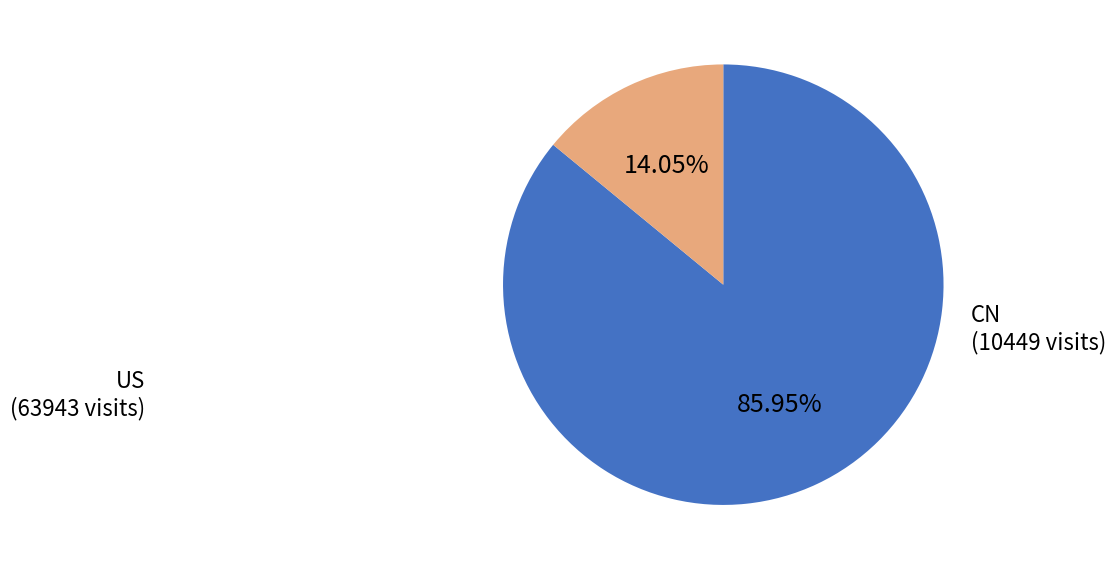

To the nearest percent, what portion does US represent?

86%